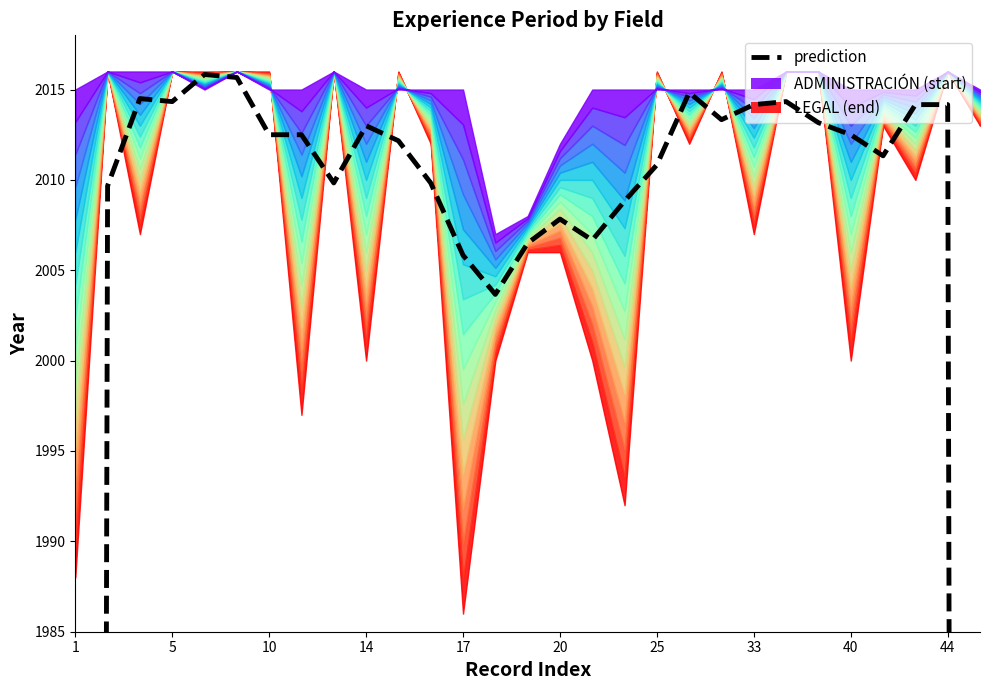

What is the label of the 24th point from the left?

23